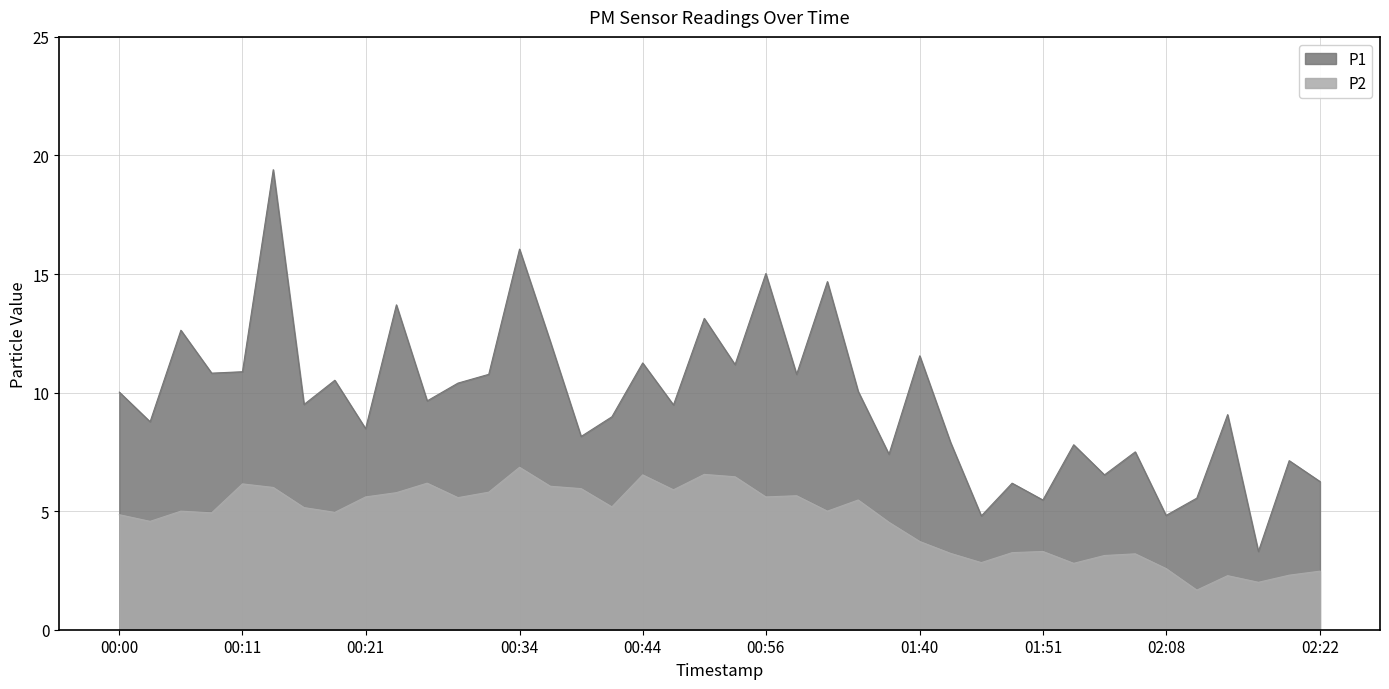

How many interior local valleys does the P2 series have?

12